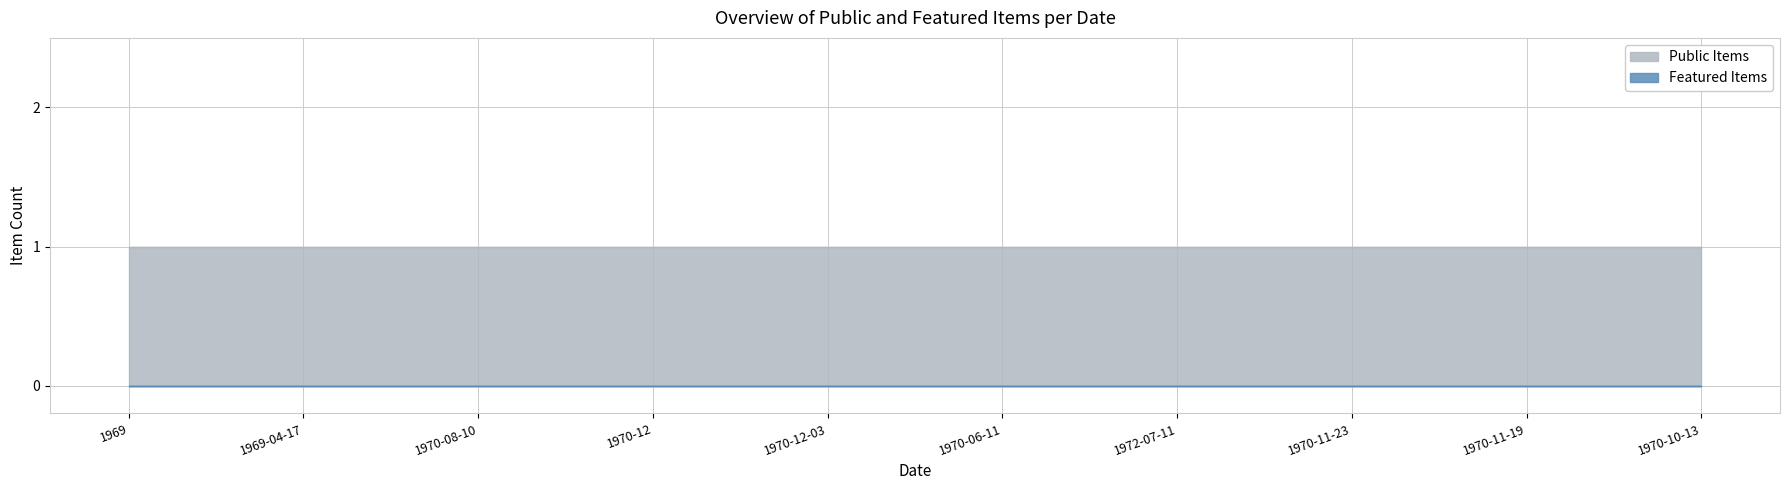

Reading right to left, extract all data points from this chart.

Public Items: 1	1	1	1	1	1	1	1	1	1
Featured Items: 0	0	0	0	0	0	0	0	0	0